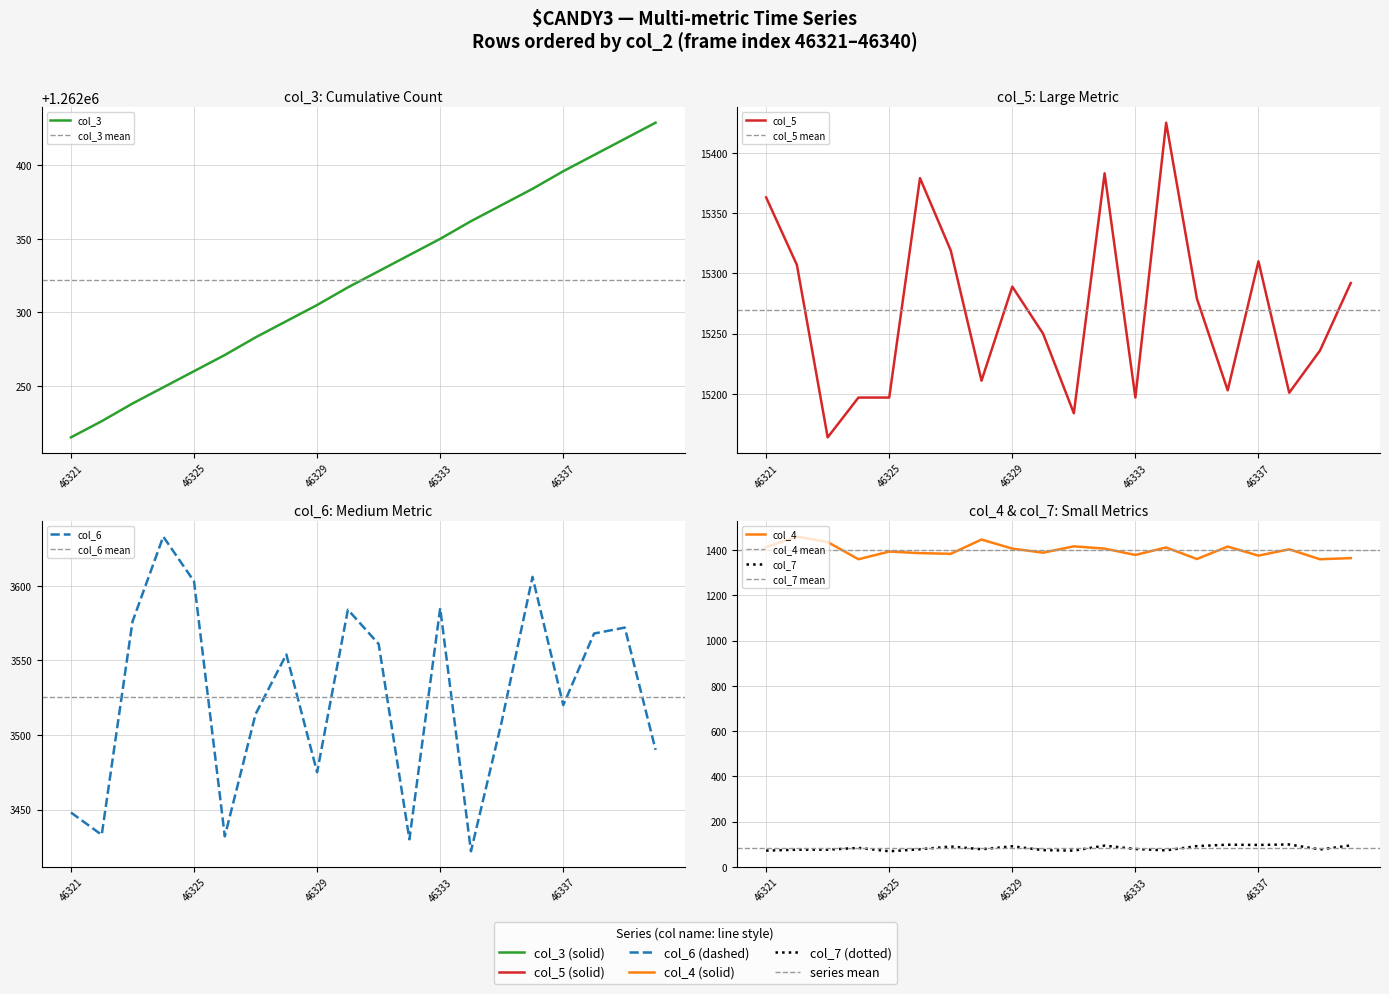

What is the value of the col_7 point at the 6th from the left?

78